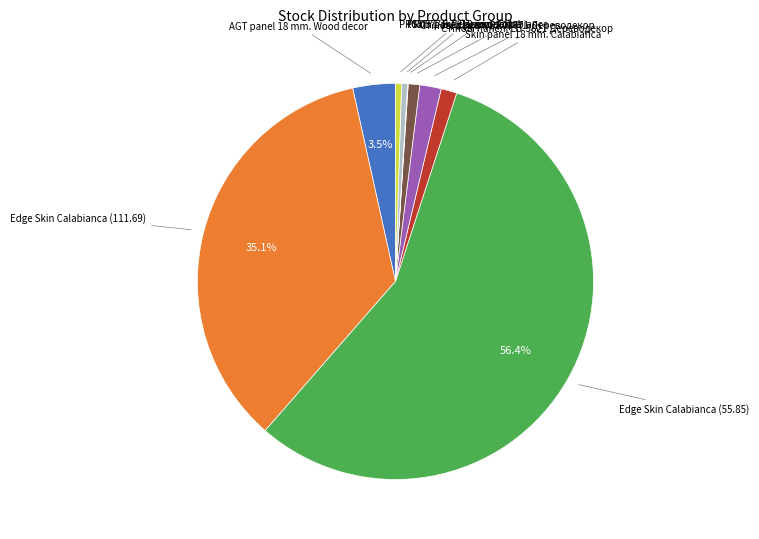

Is there any slice that represents more than half of the pie?

Yes